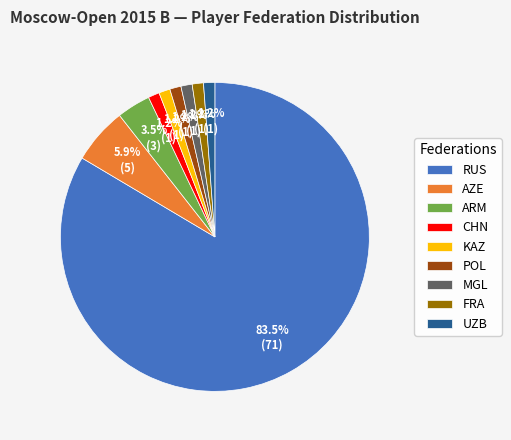

How many slices are in this pie chart?

9